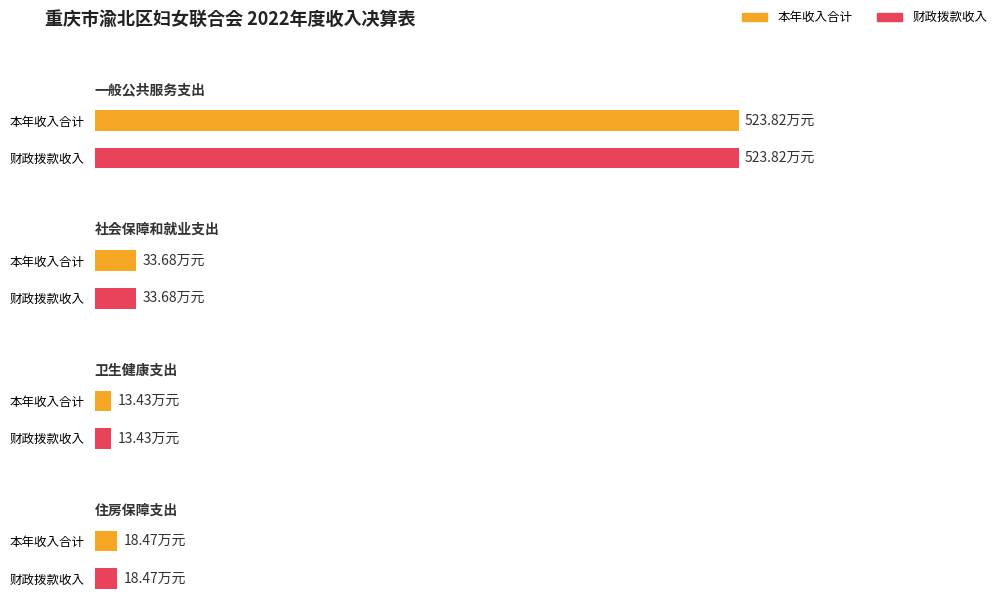

What is the total value across all series at 卫生健康支出?

26.9